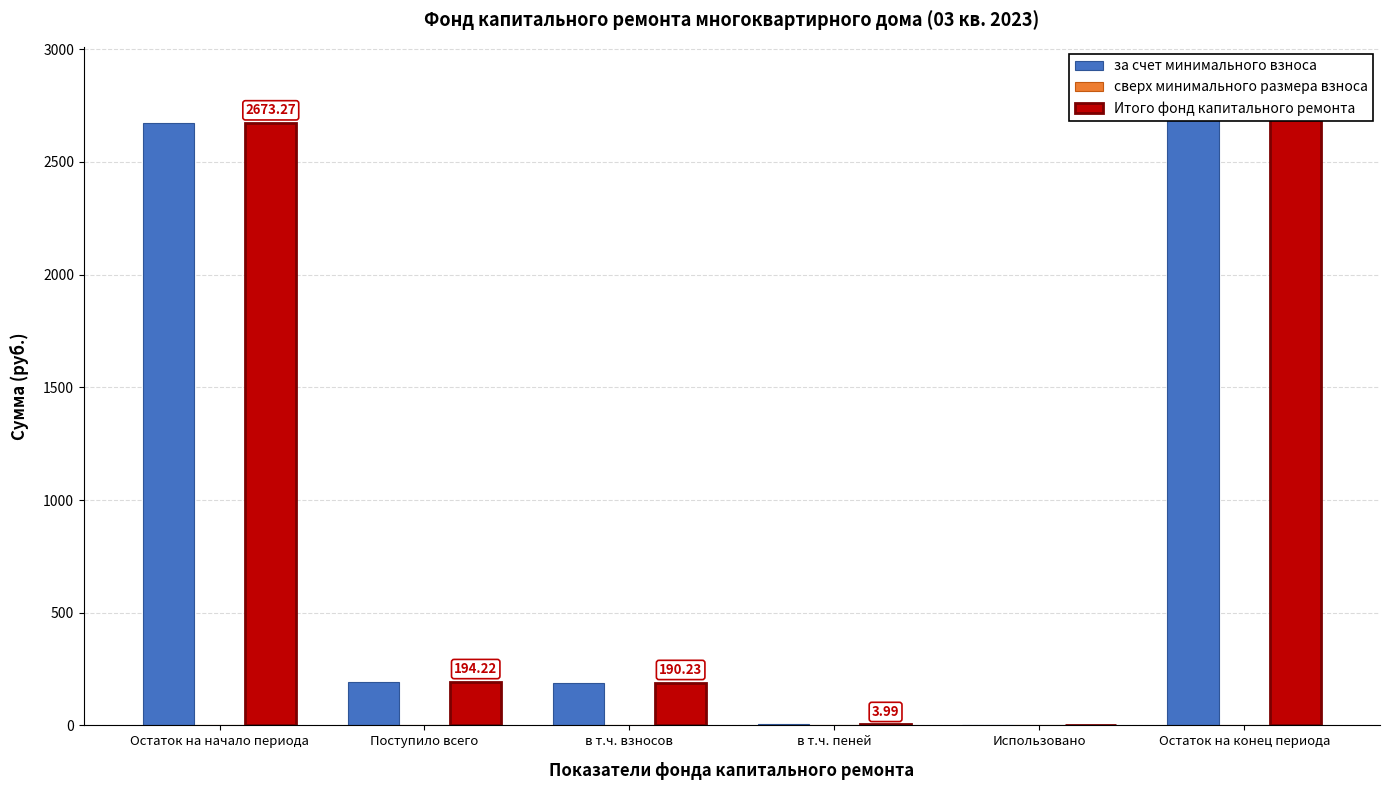

What is the maximum value shown in the chart?

2867.5